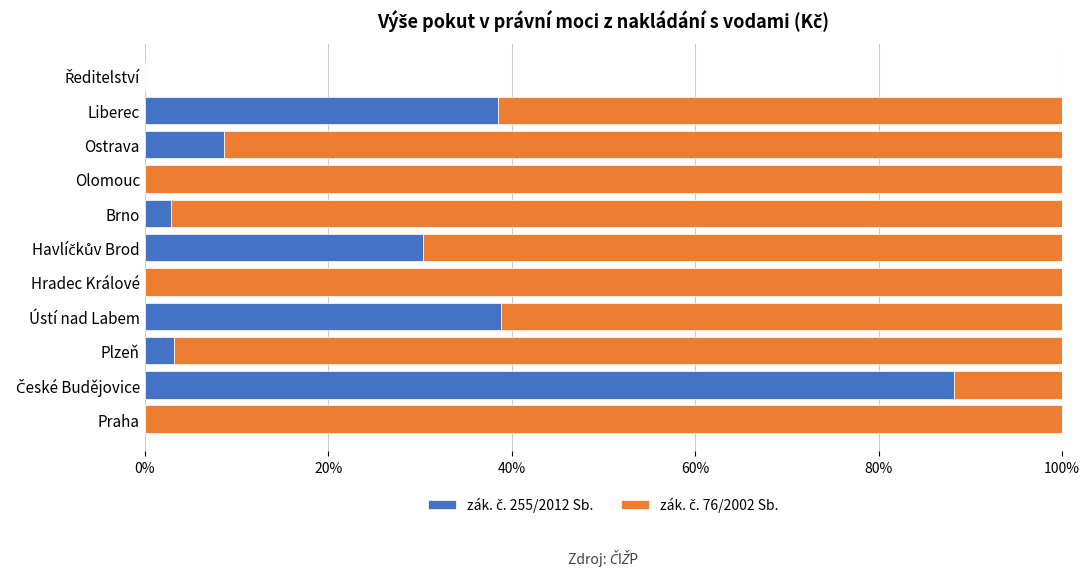

What is the total value across all series at Plzeň?

100.0